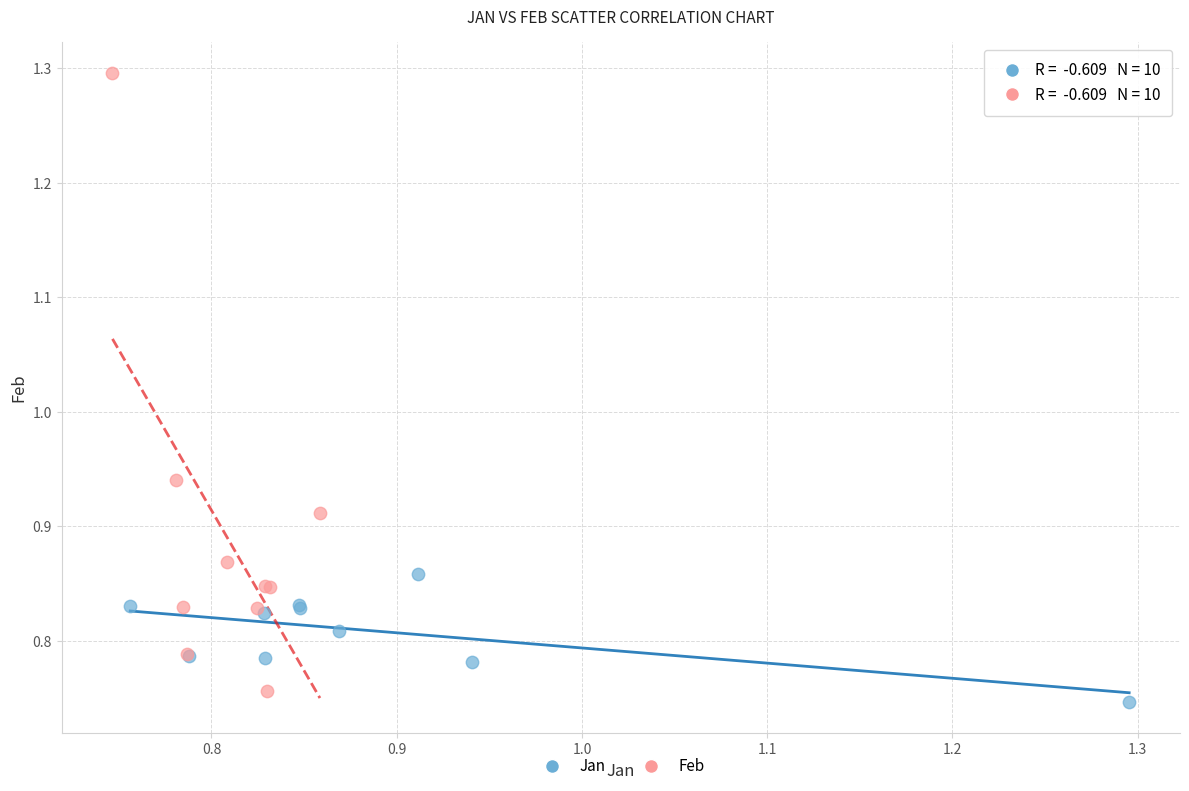

Which series has the largest Y range (max minus min)?

Feb